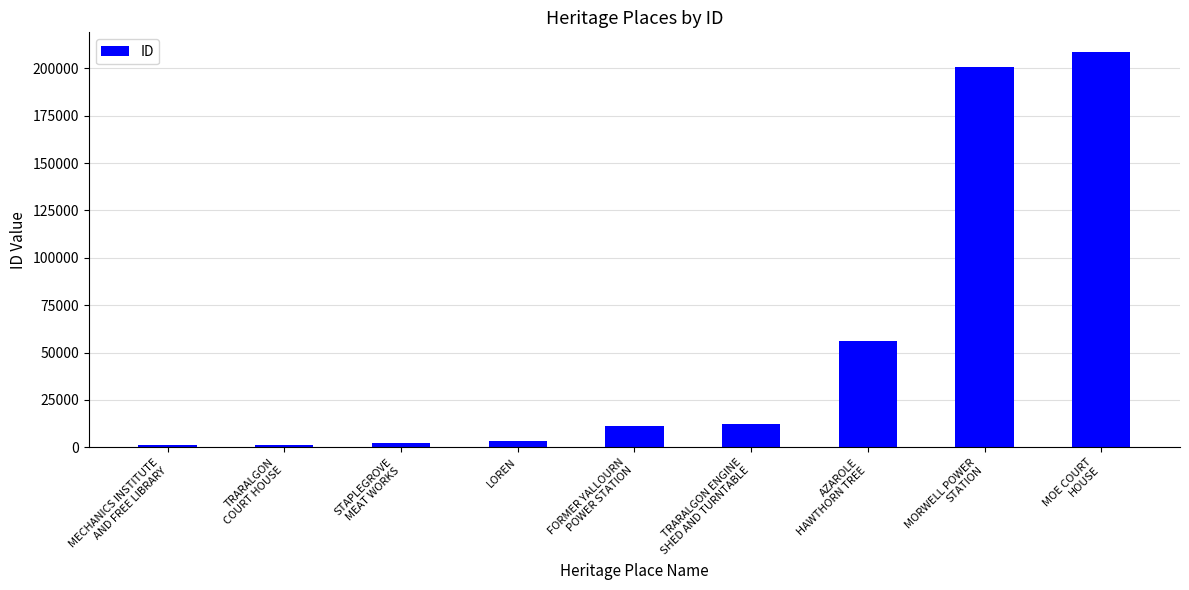

What is the sum of all values?

496483